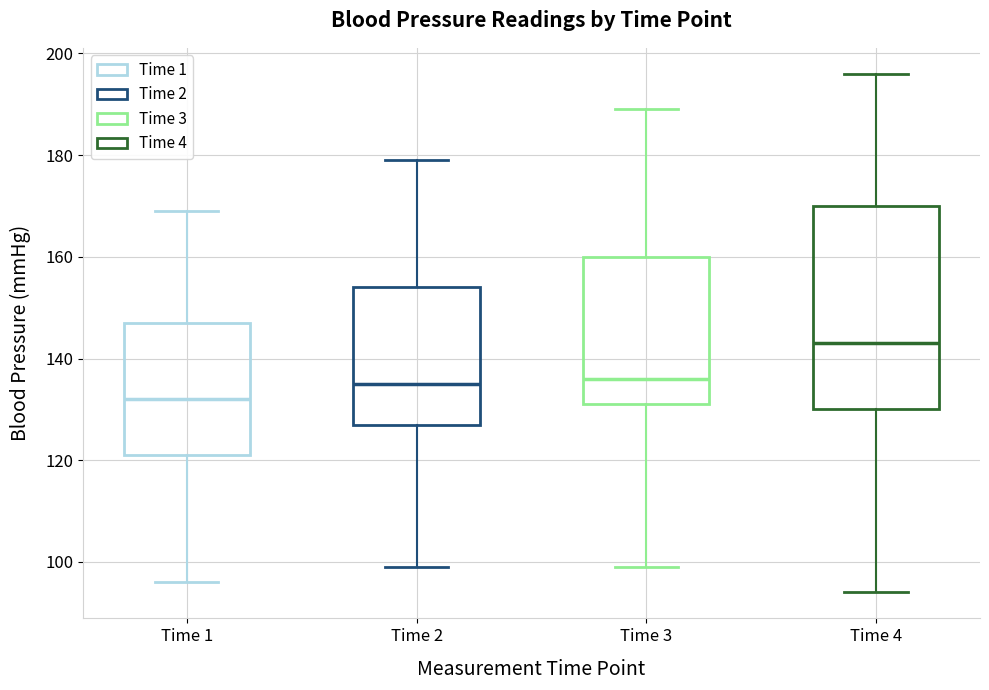

Which box is the tallest, from its lower edge to its upper edge?

Time 4